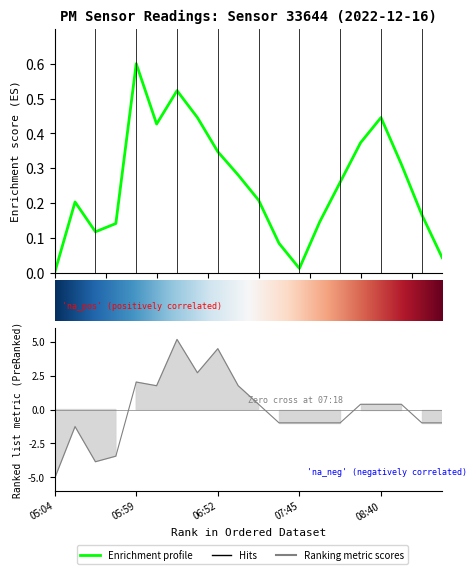

What is the average value?

0.3